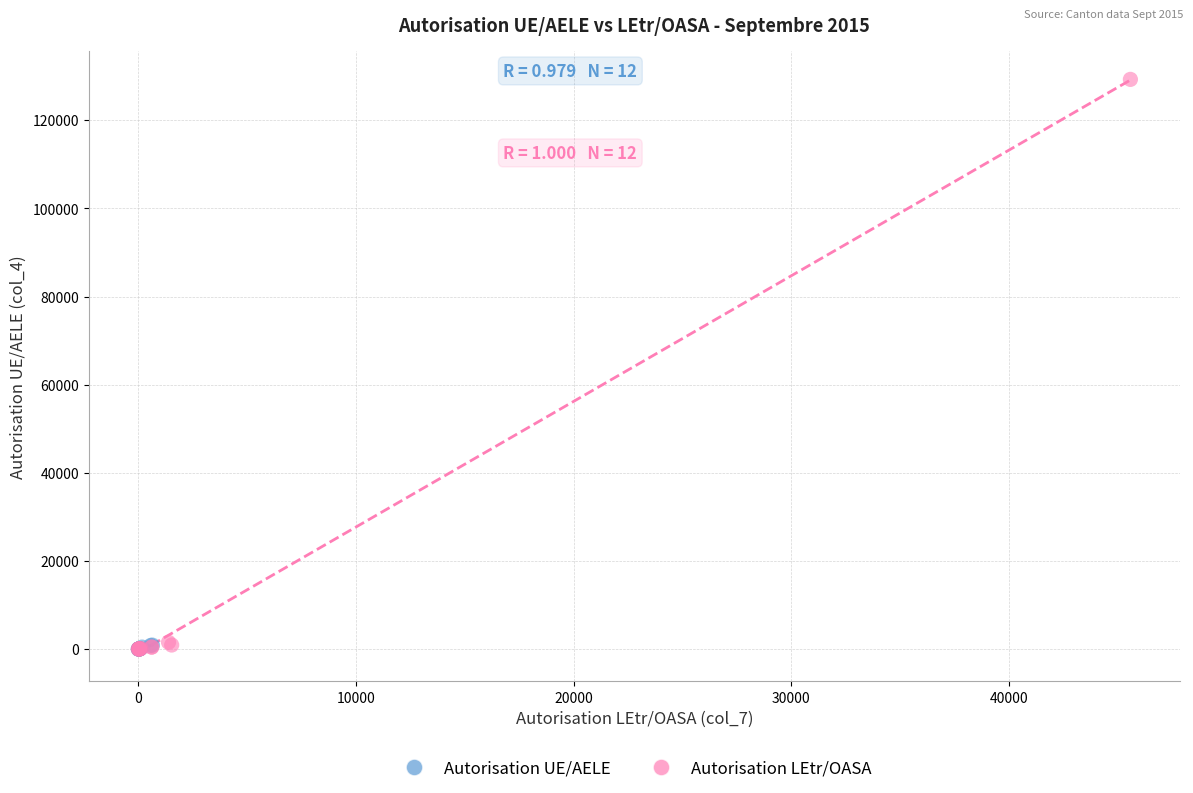

Which series has the largest Y range (max minus min)?

Autorisation LEtr/OASA